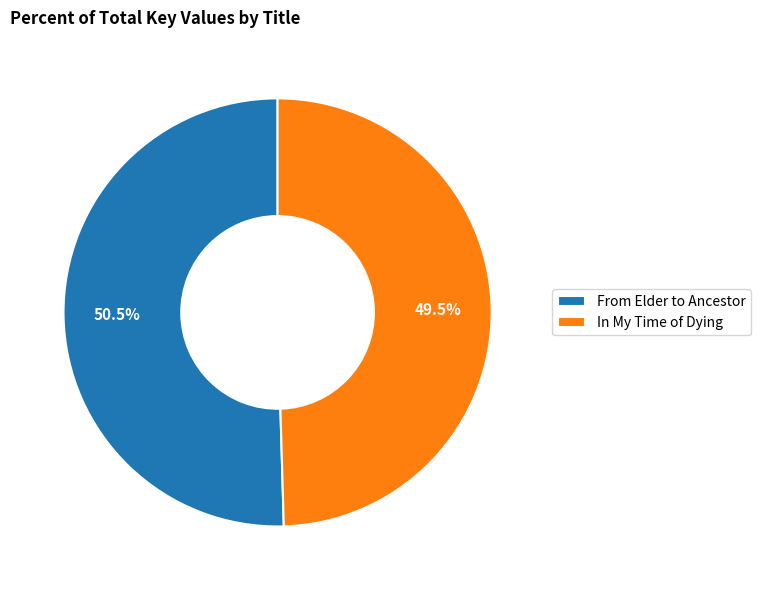

Which has a higher value, From Elder to Ancestor or In My Time of Dying?

From Elder to Ancestor